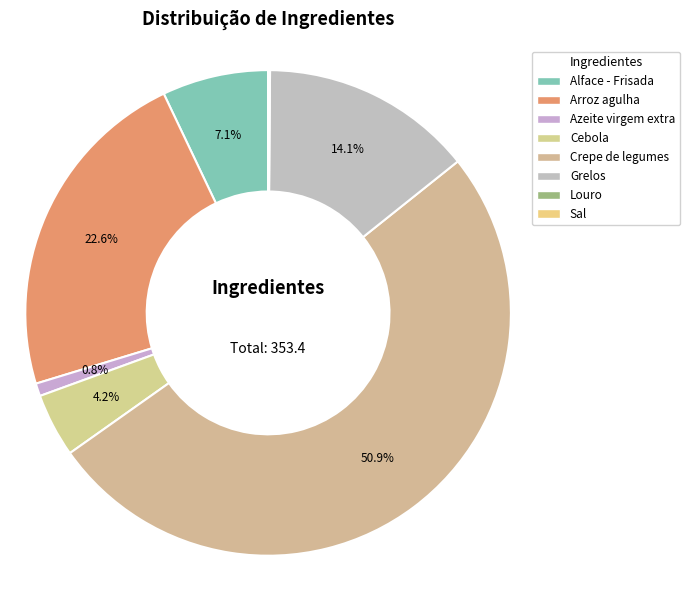

Rank the categories by value from highest to lowest.

Crepe de legumes, Arroz agulha, Grelos, Alface - Frisada, Cebola, Azeite virgem extra, Louro, Sal